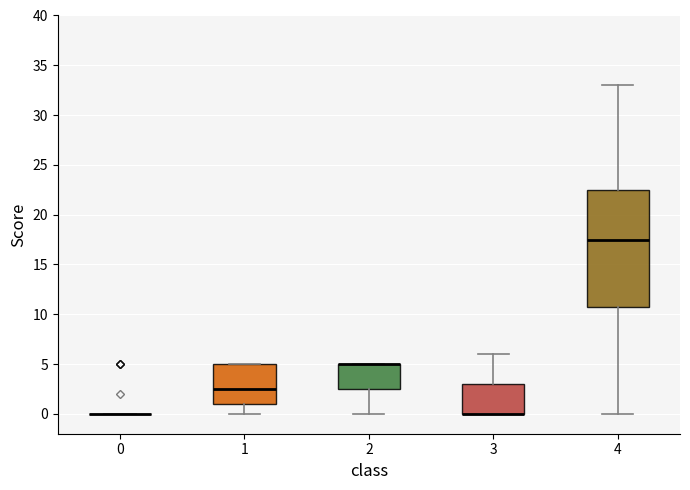

Reading left to right, read every box against the y-axis: the position of its median line, the range the box covers, and the ends of its whiskers. The values are not printed on the chart, so give them approximately, as read against the axis.

0: box collapsed to a line at 0.0, whiskers 0.0 to 0.0
1: median 2.5, box 1.0 to 5.0, whiskers 0.0 to 5.0
2: median 5.0 (drawn on the box's upper edge), box 2.5 to 5.0, whiskers 0.0 to 5.0
3: median 0.0 (drawn on the box's lower edge), box 0.0 to 3.0, whiskers 0.0 to 6.0
4: median 17.5, box 11.0 to 22.5, whiskers 0.0 to 33.0